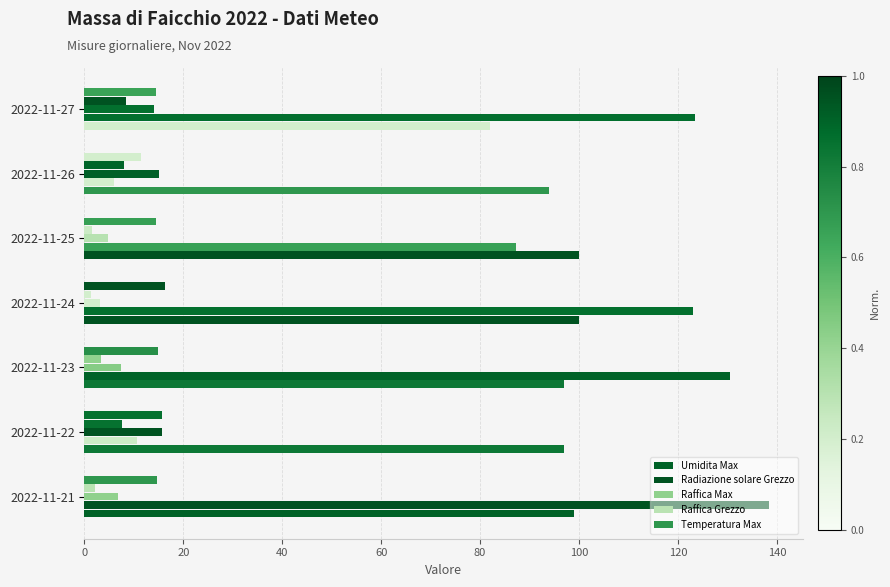

How many data points does each series have?

7